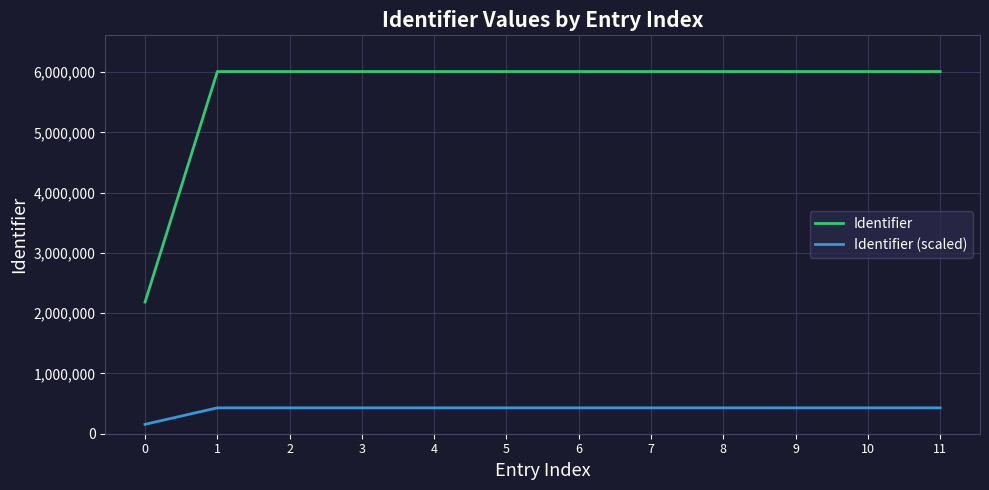

Is it true that Identifier equals 9538011 at 8?

False